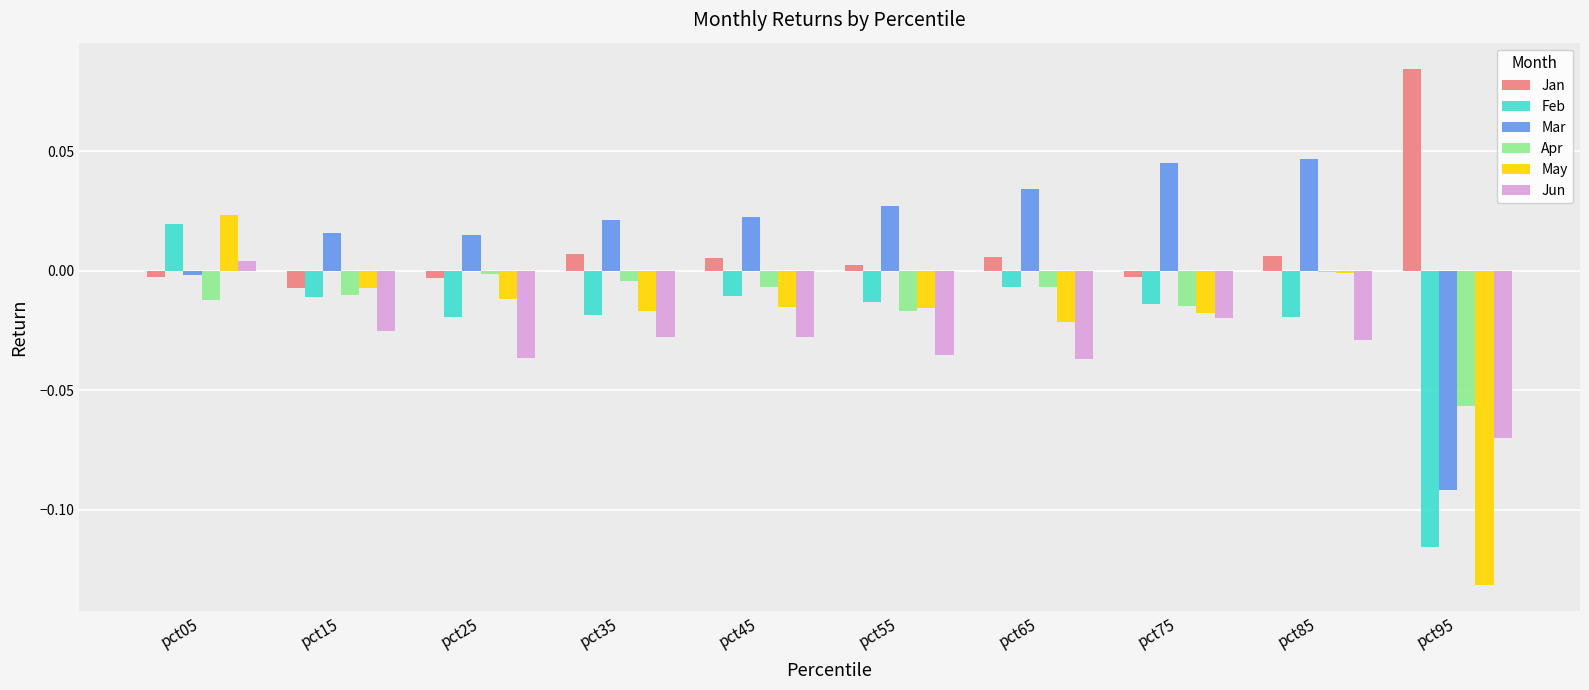

Is the value of Mar at pct25 greater than the value of Feb at pct75?

Yes